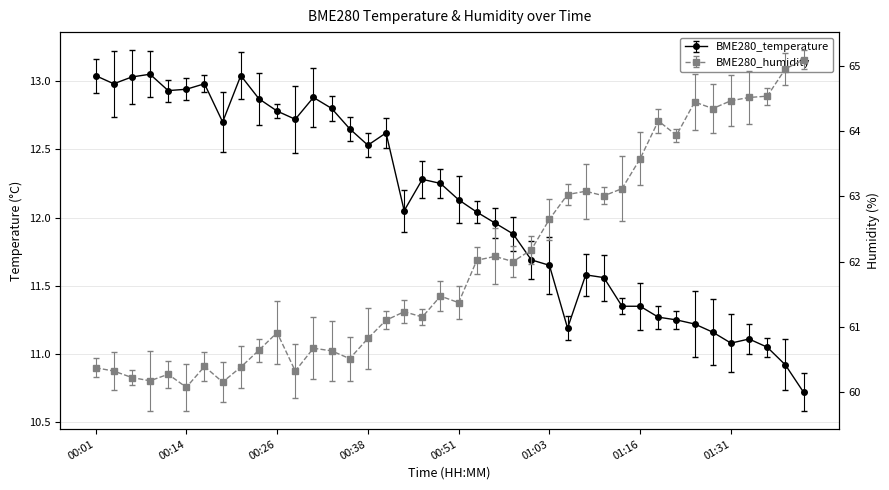

The value of BME280_humidity at 00:19 is 60.1. True or false?

True